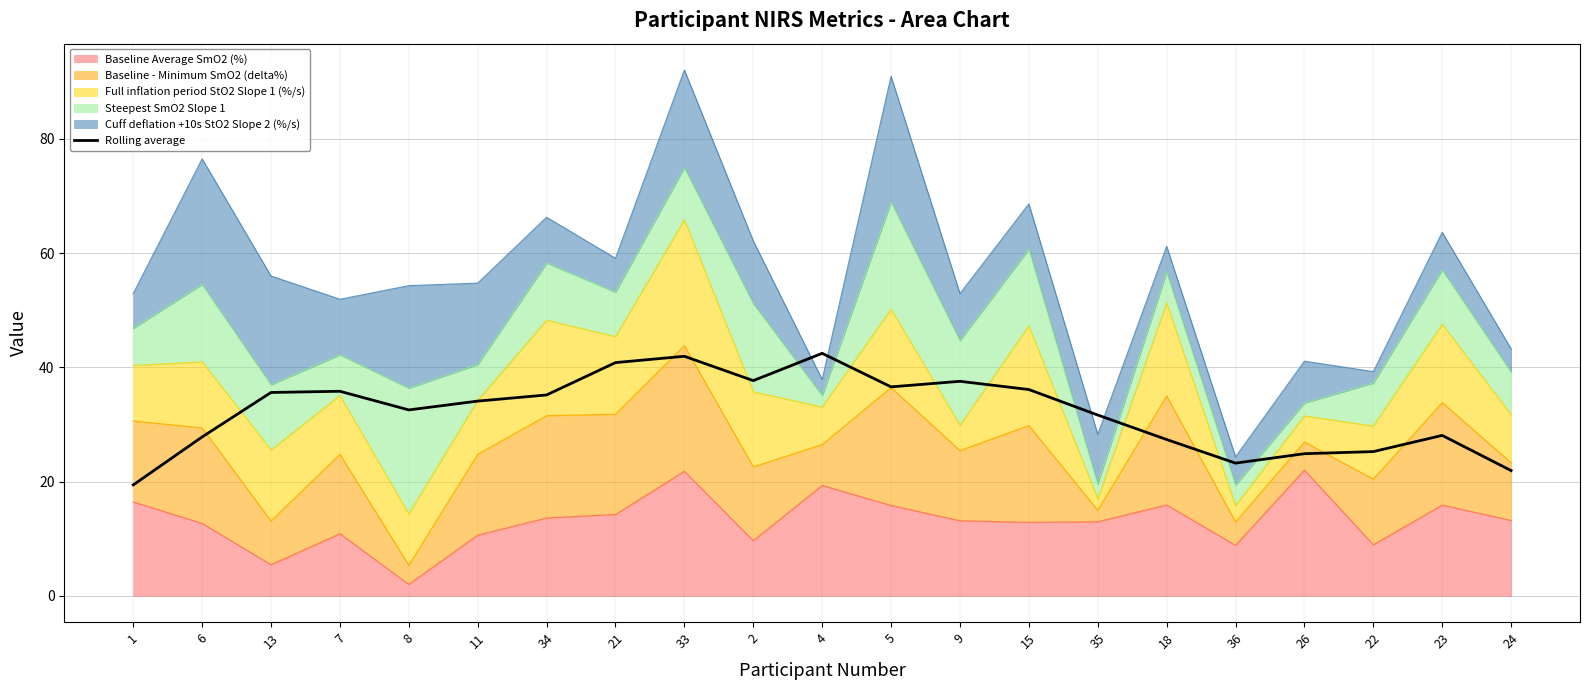

Rank the categories by value from highest to lowest.

4, 33, 21, 2, 9, 5, 15, 7, 13, 34, 11, 8, 35, 23, 6, 18, 22, 26, 36, 24, 1